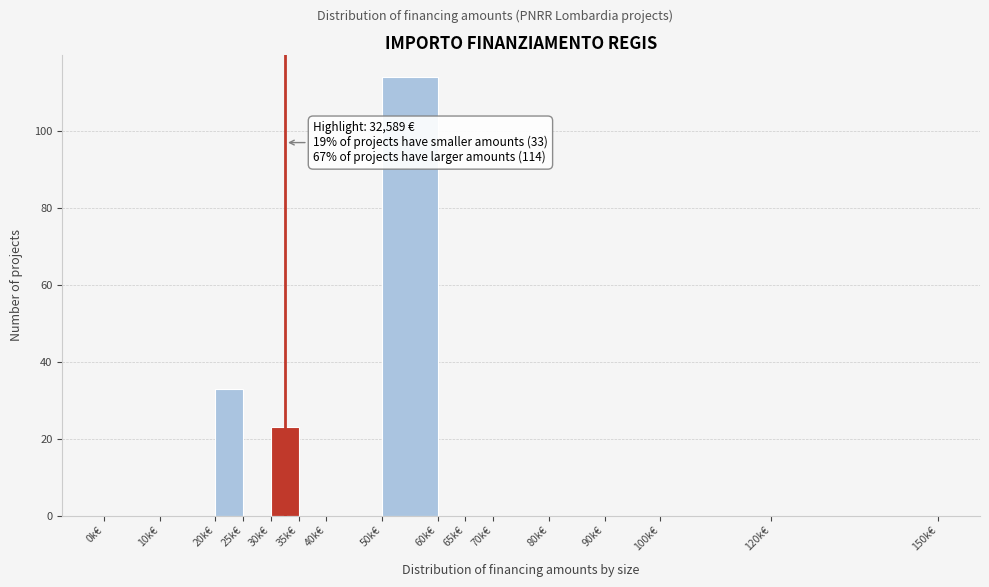

Reading left to right, list all the values displayed in this chart.

0k€=0	10k€=0	20k€=33	25k€=0	30k€=23	35k€=0	40k€=0	50k€=114	60k€=0	65k€=0	70k€=0	80k€=0	90k€=0	100k€=0	120k€=0